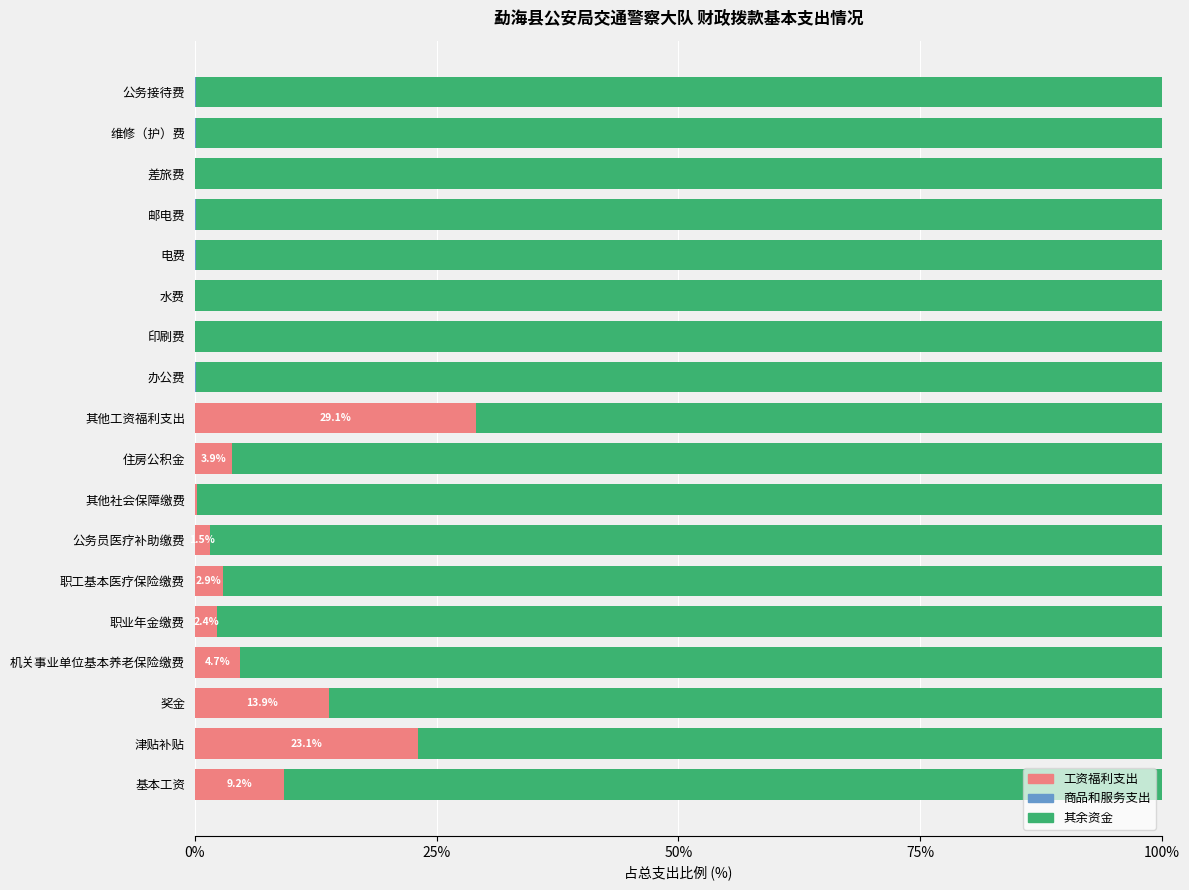

What value does the 工资福利支出 series have at 机关事业单位基本养老保险缴费?

4.7